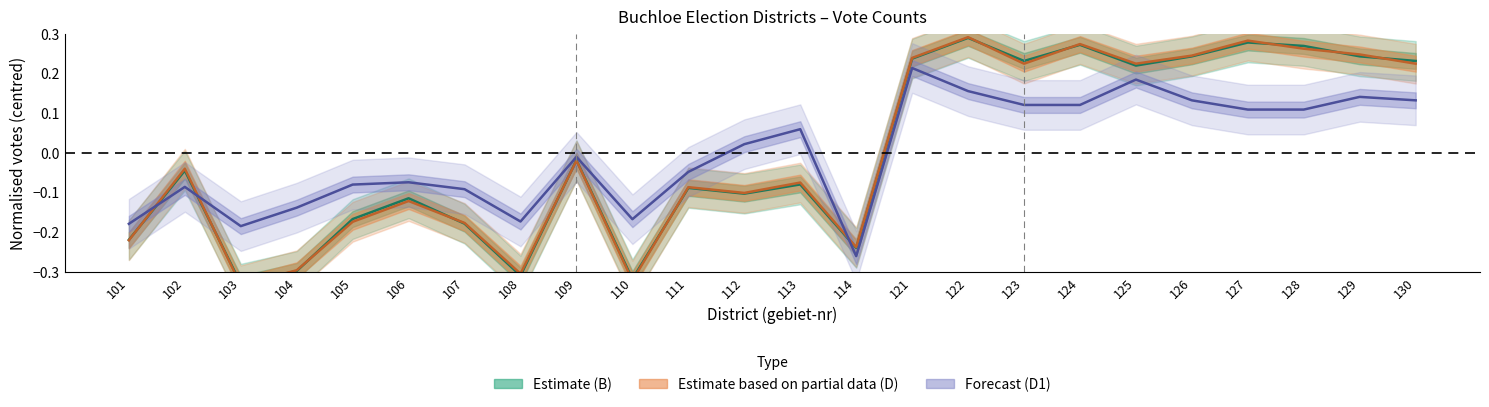

Which series has the largest total across all categories?

D